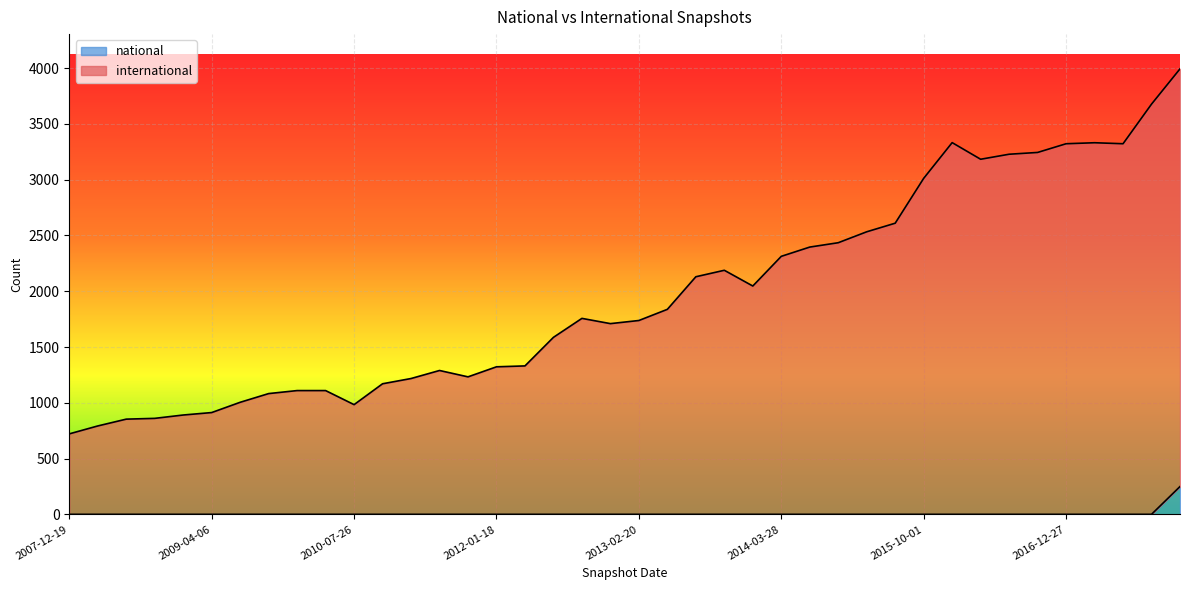

What is the maximum value for international?

3993